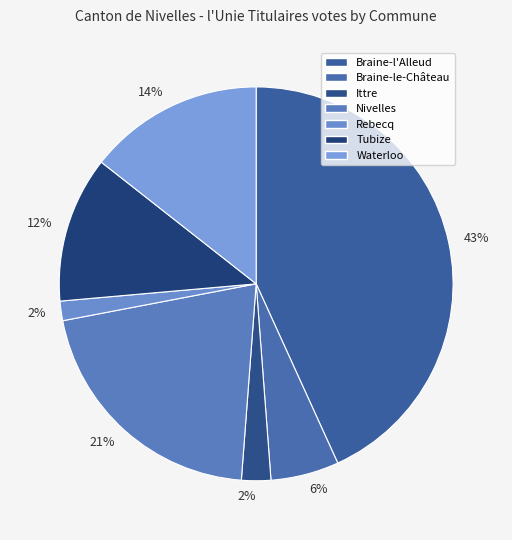

Count the number of slices in the pie.

7